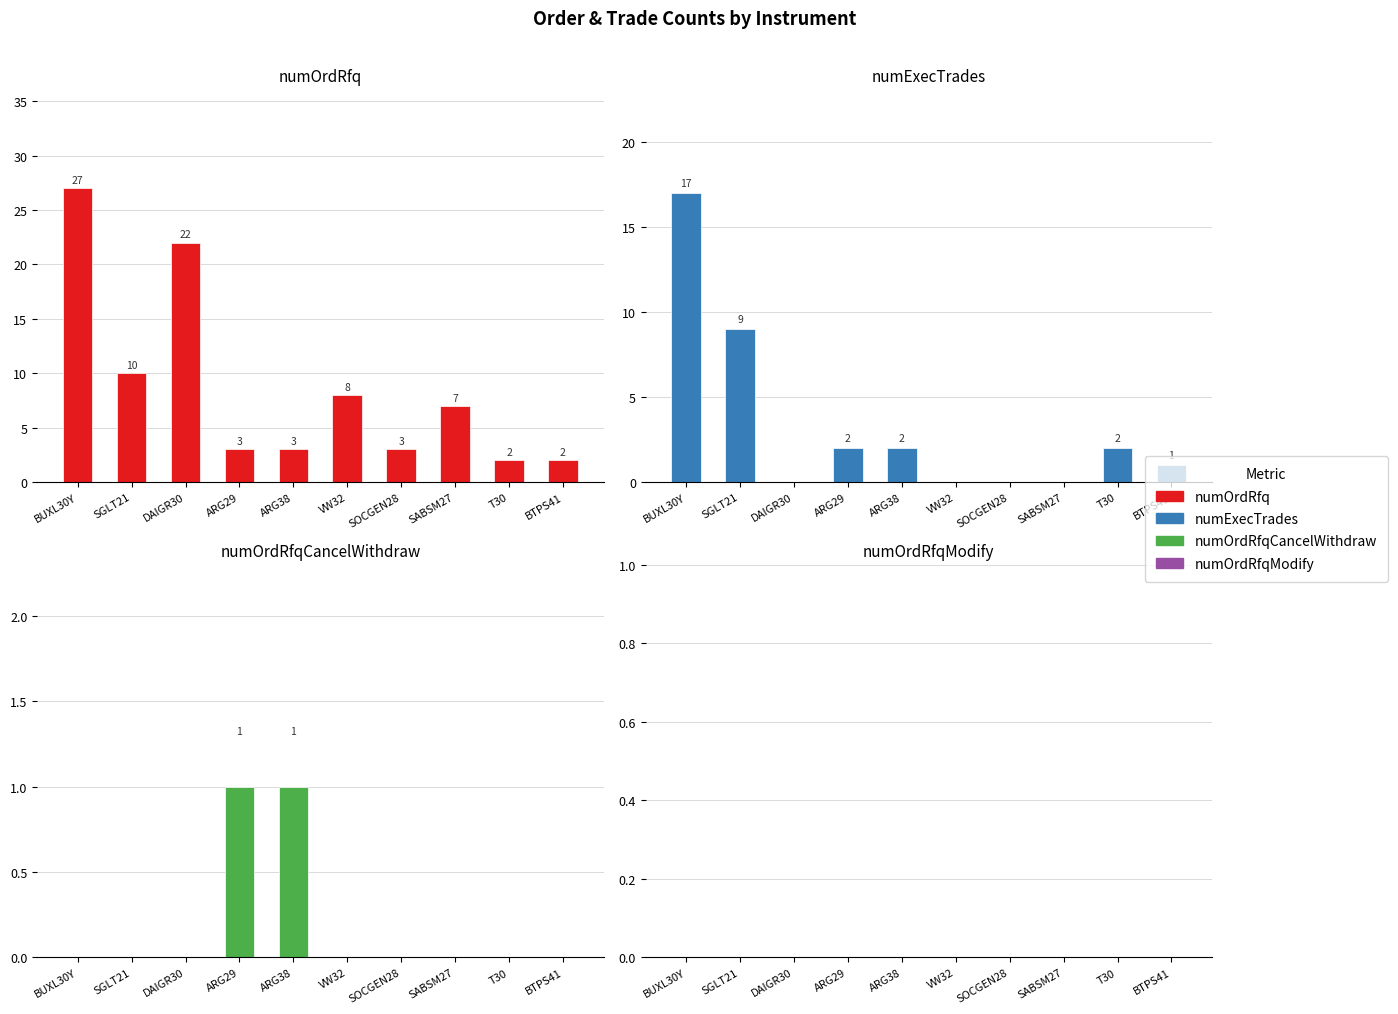

List the labels in order of numOrdRfqCancelWithdraw value, smallest first.

BUXL30Y, SGLT21, DAIGR30, VW32, SOCGEN28, SABSM27, T30, BTPS41, ARG29, ARG38